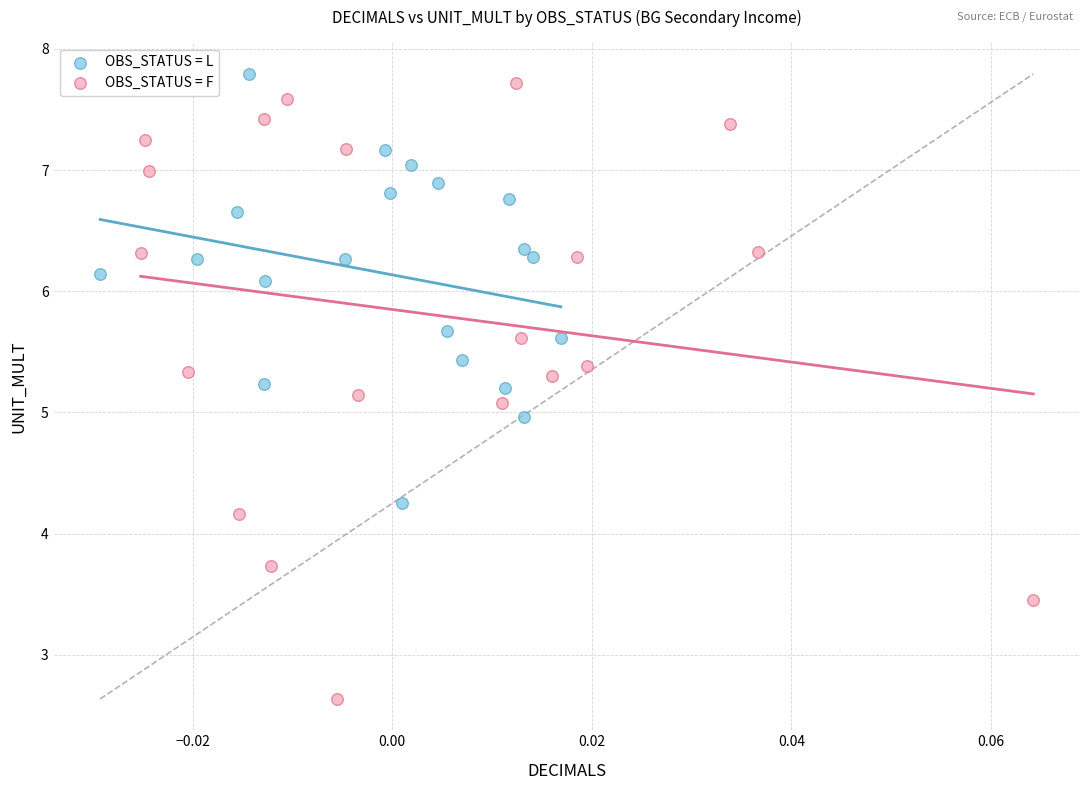

Which series has the largest Y range (max minus min)?

OBS_STATUS = F